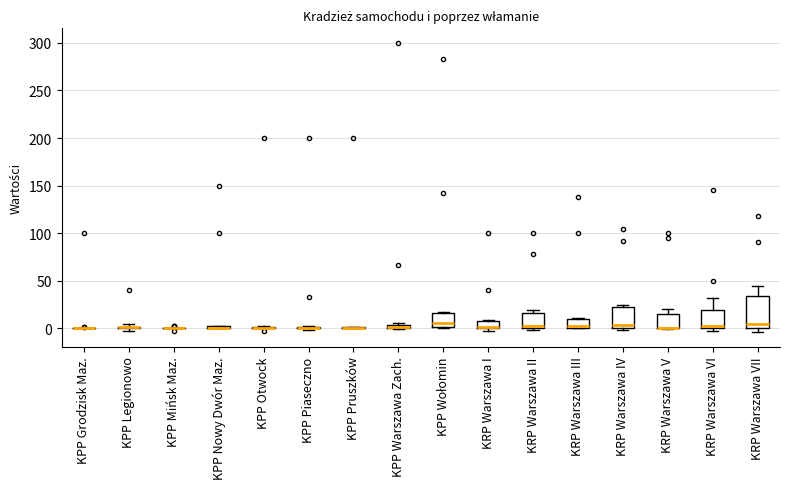

Where does the upper whisker of the box for KRP Warszawa VI end on the y-axis? The values are not printed on the chart, so give them approximately, as read against the axis.

30